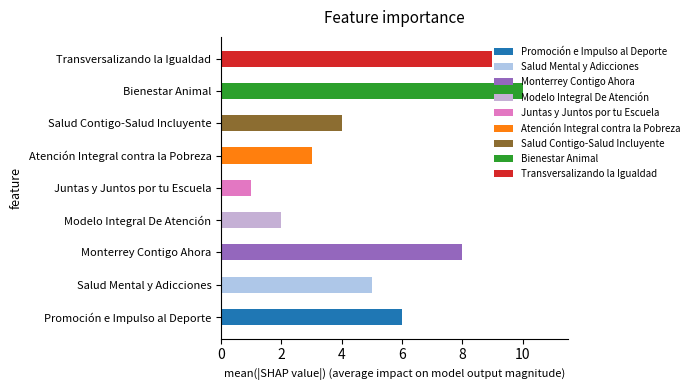

Where does the data first go above 5?

Promoción e Impulso al Deporte